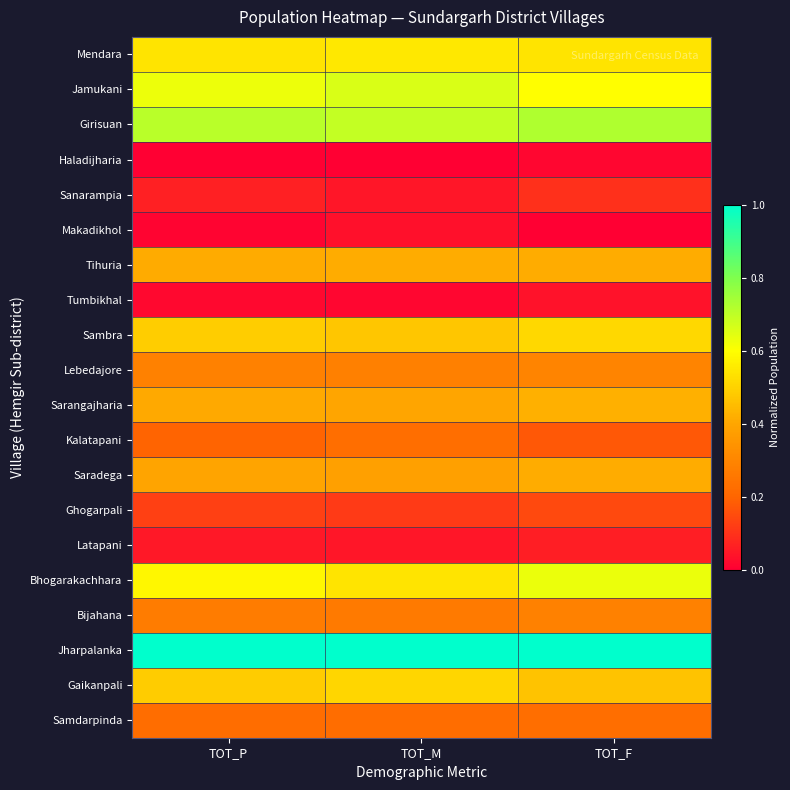

At how many categories does at least one series exceed 0?

3